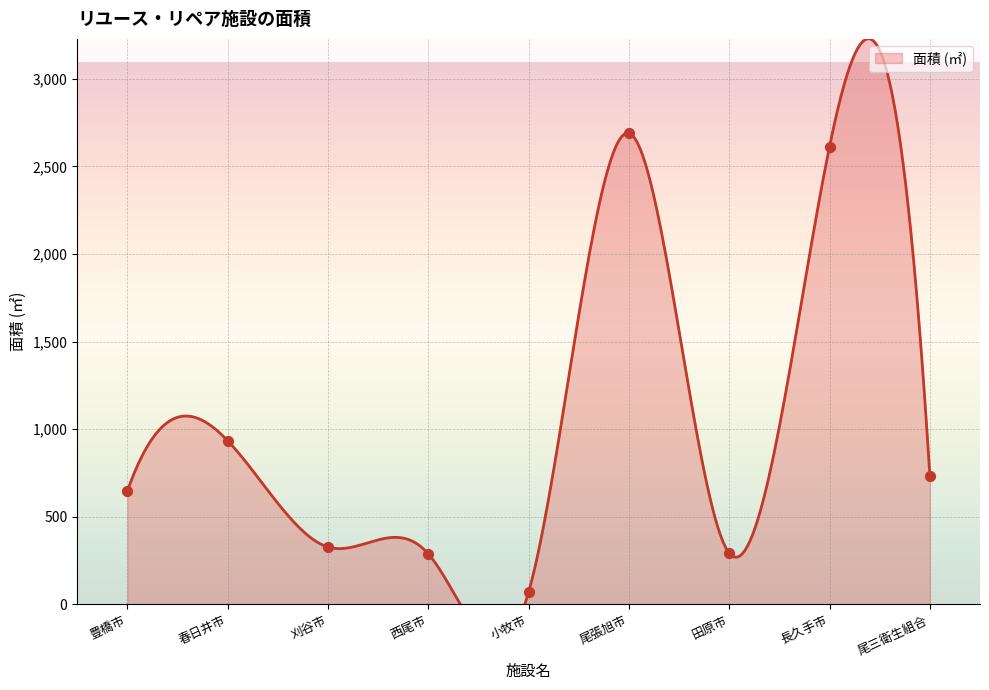

Approximately how many times larger is the value at 田原市 compared to 長久手市?

0.1